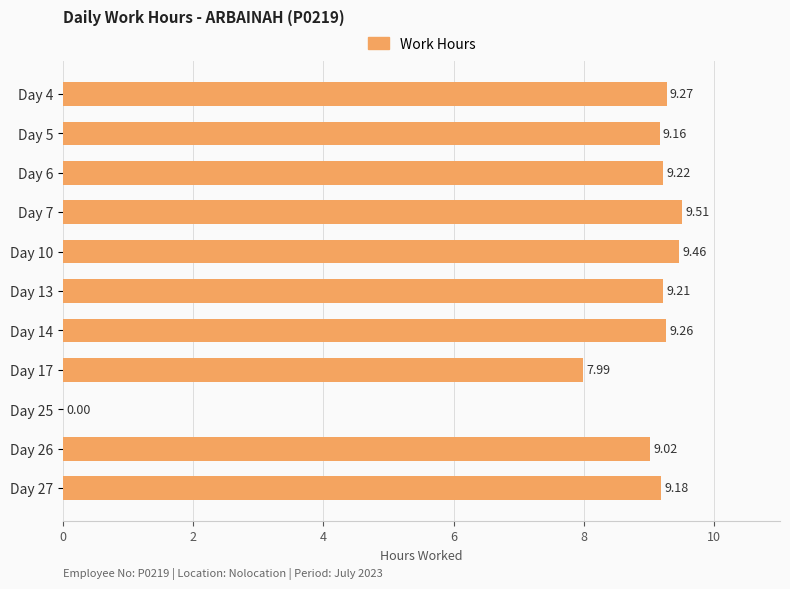

How many data points are above 9?

9